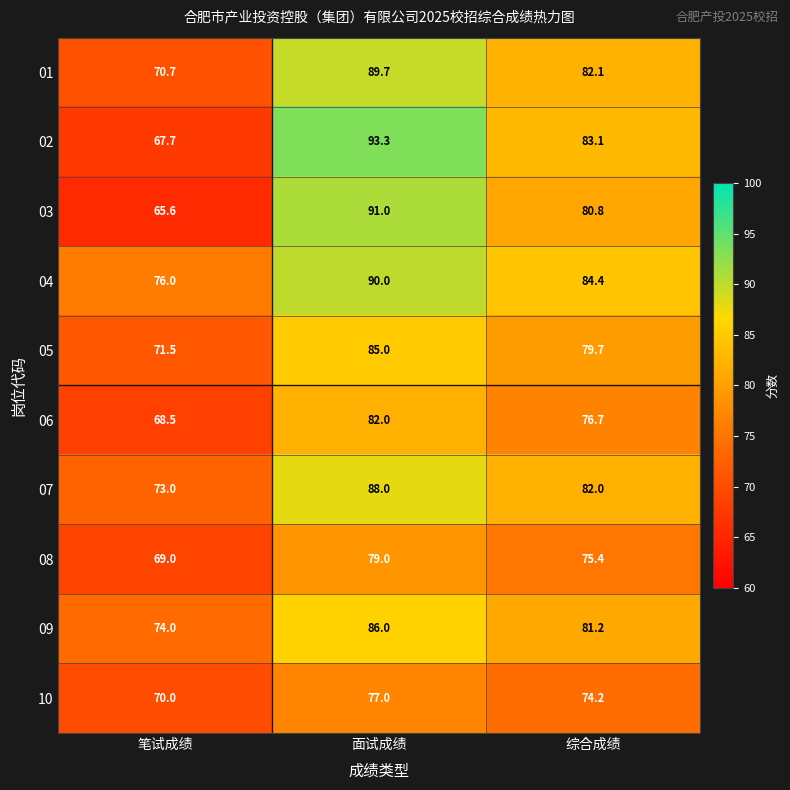

What value does the 06 series have at 笔试成绩?

68.5